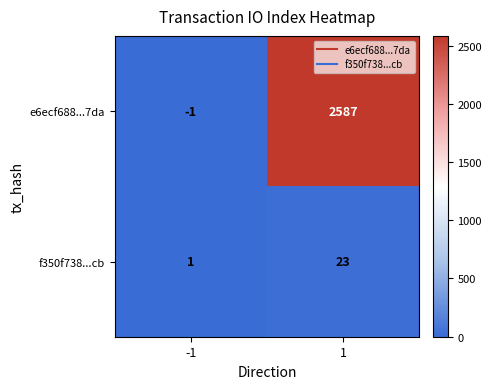

At which category does the chart reach its minimum across all series?

-1